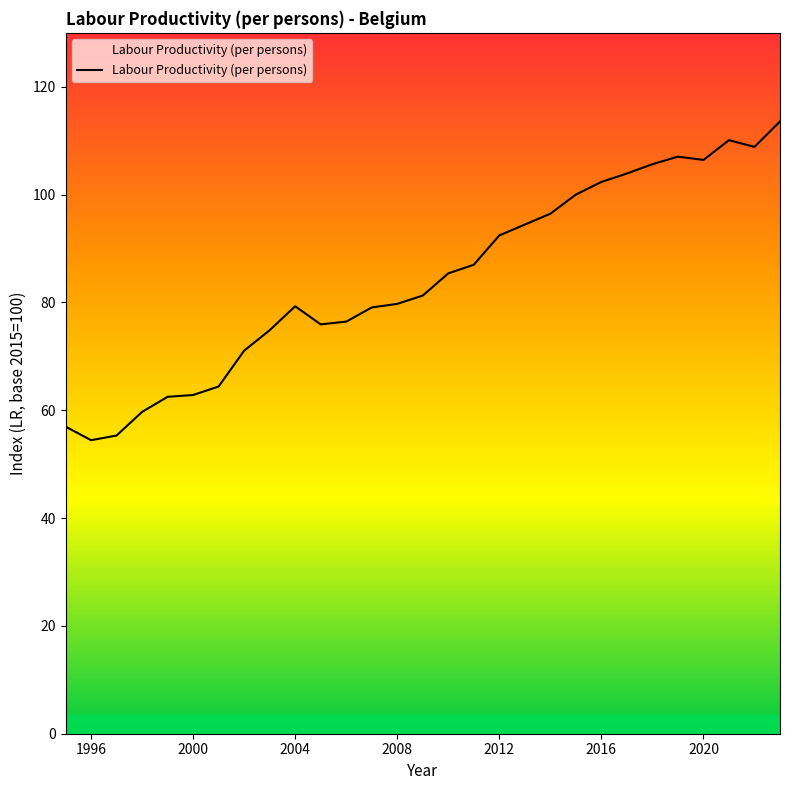

What is the minimum value shown in the chart?

54.4